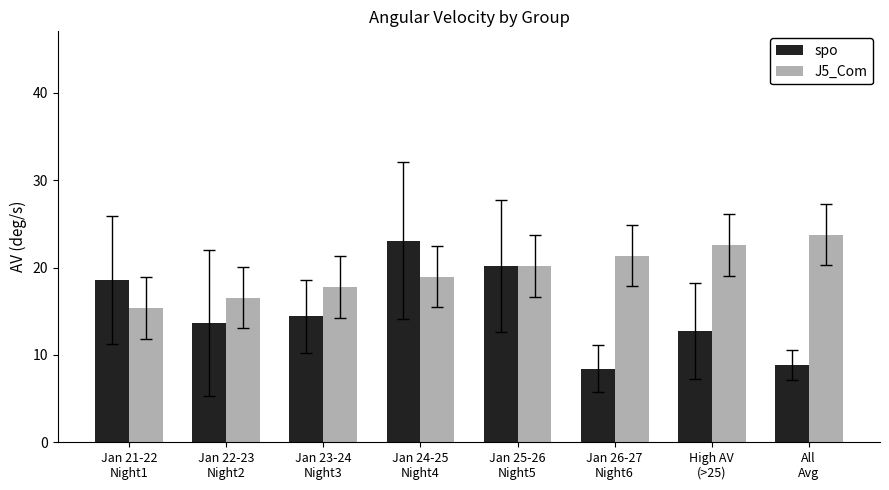

What is the total value across all series at Jan 26-27
Night6?

29.8